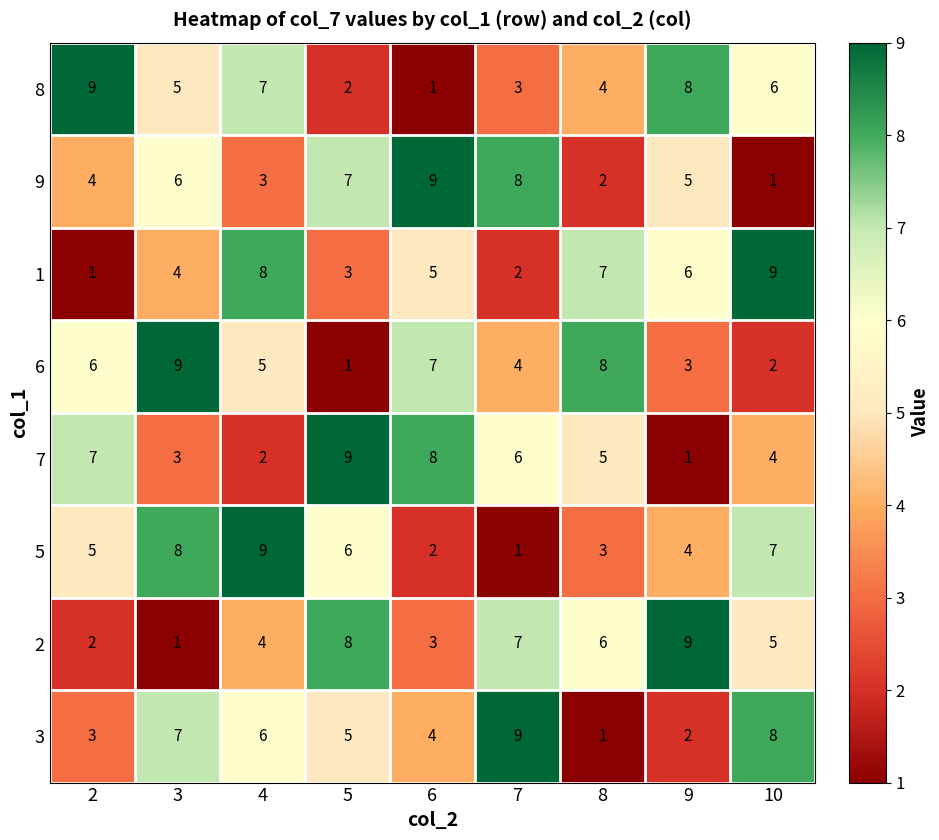

At which label does 1 first exceed 5?

4